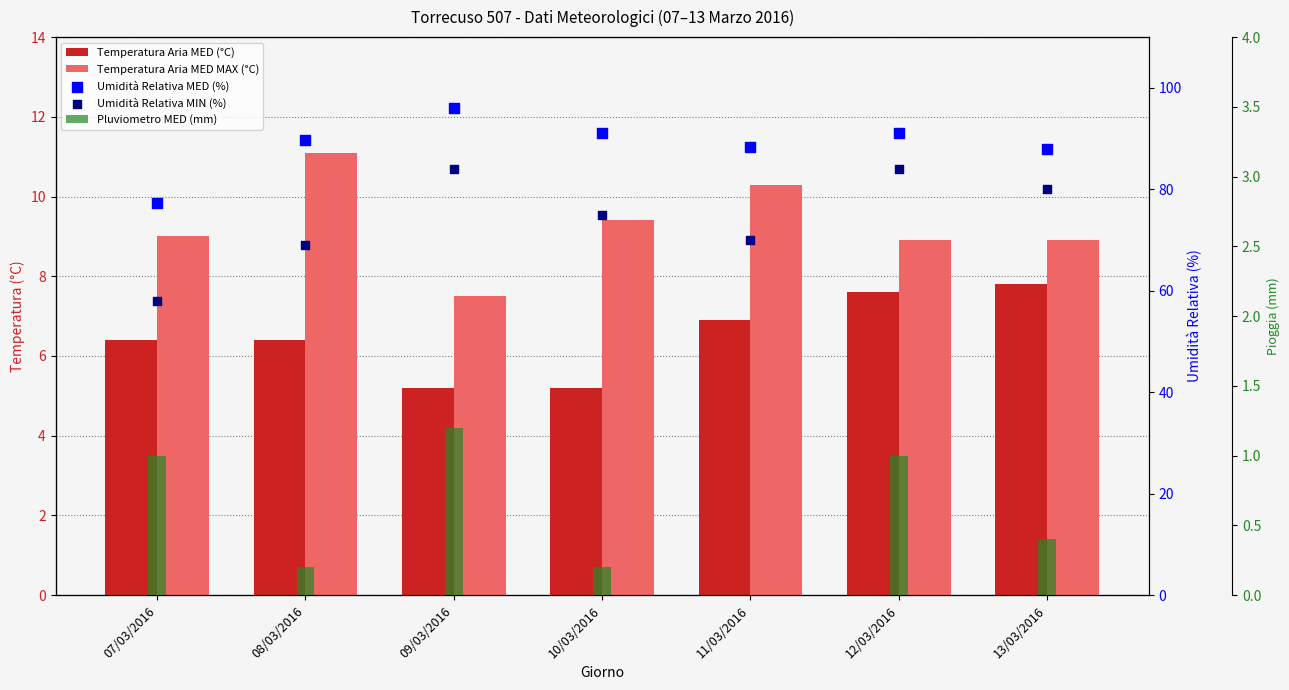

What are all the series names shown in the legend?

Temperatura Aria MED (°C), Temperatura Aria MED MAX (°C), Umidità Relativa MED (%), Umidità Relativa MIN (%), Pluviometro MED (mm)